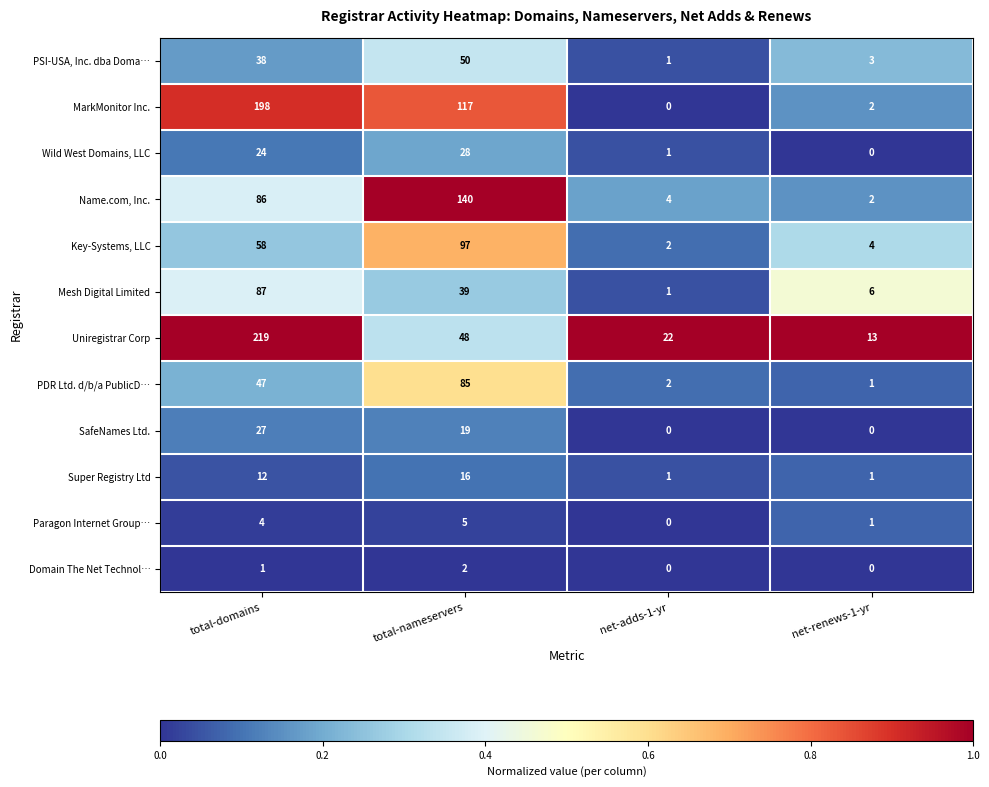

Rank the series at total-nameservers from highest to lowest value.

Name.com, Inc., MarkMonitor Inc., Key-Systems, LLC, PDR Ltd. d/b/a PublicD…, PSI-USA, Inc. dba Doma…, Uniregistrar Corp, Mesh Digital Limited, Wild West Domains, LLC, SafeNames Ltd., Super Registry Ltd, Paragon Internet Group…, Domain The Net Technol…